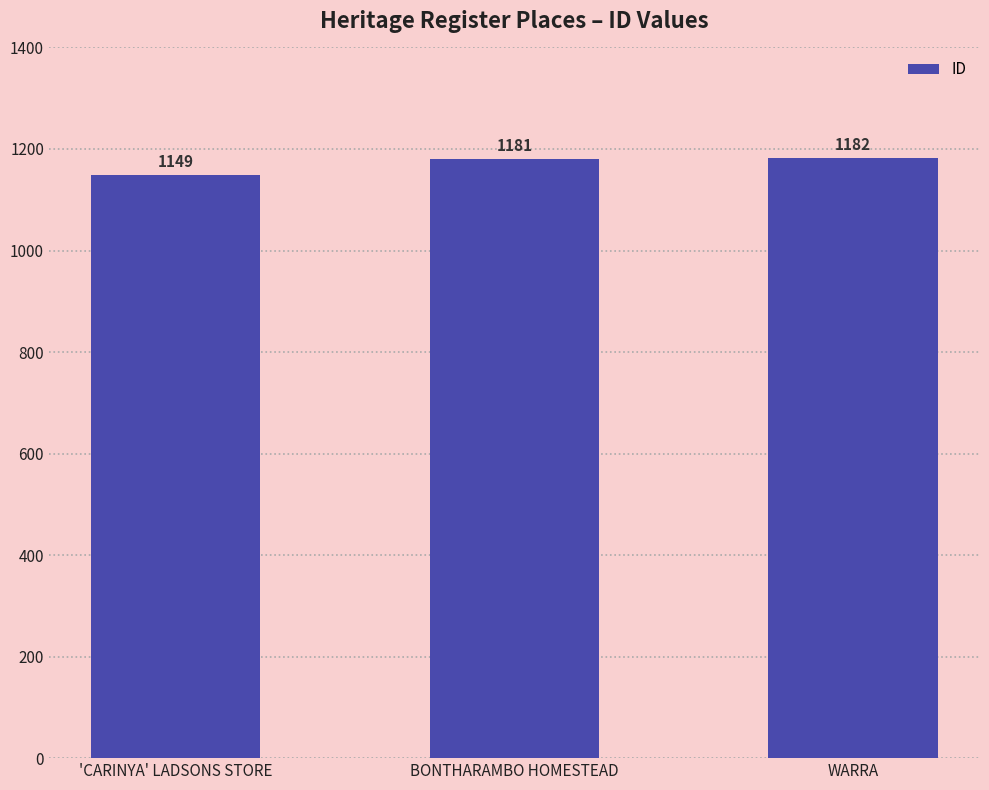

Is it true that the value at BONTHARAMBO HOMESTEAD is 1181?

True